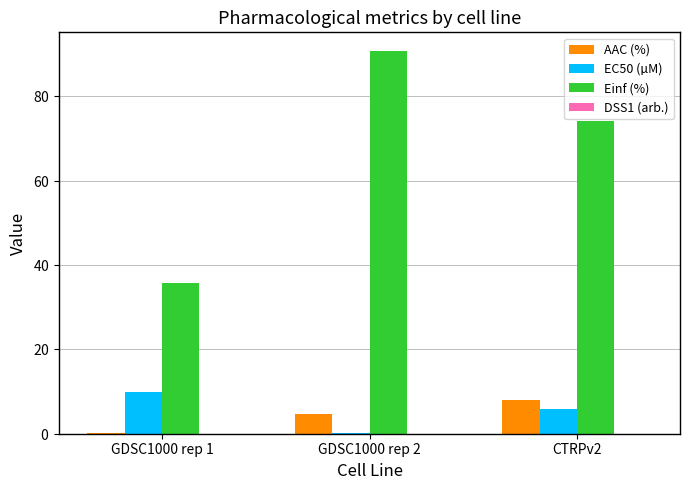

What is the minimum value for EC50 (µM)?

0.1